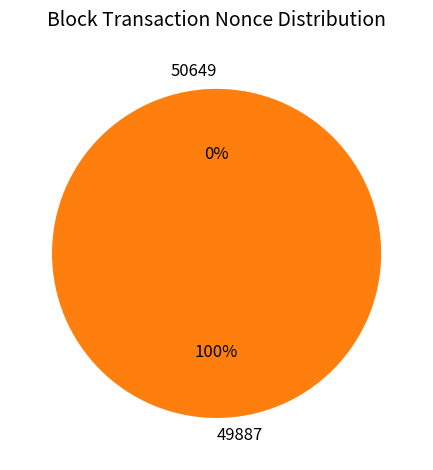

Which category has the biggest portion of the pie?

49887